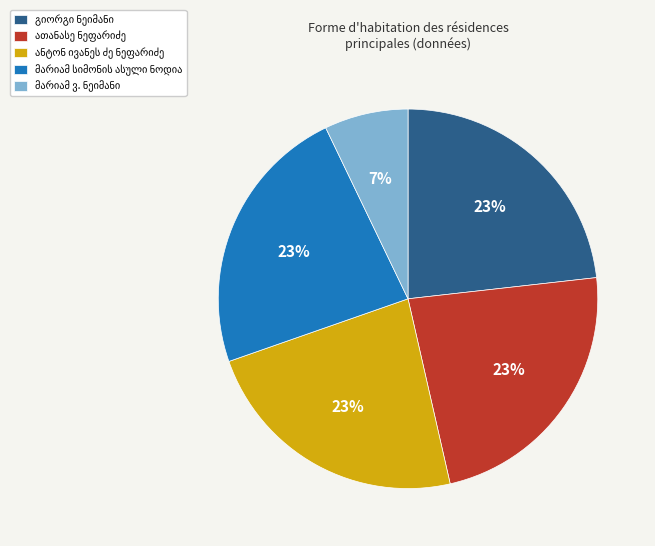

Is there a majority slice in this chart?

No